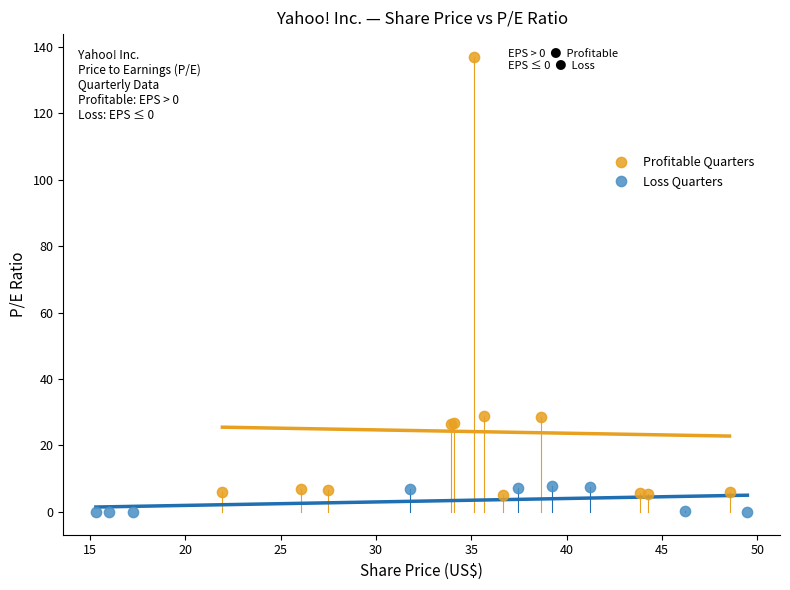

What are all the series names shown in the legend?

Profitable Quarters, Loss Quarters